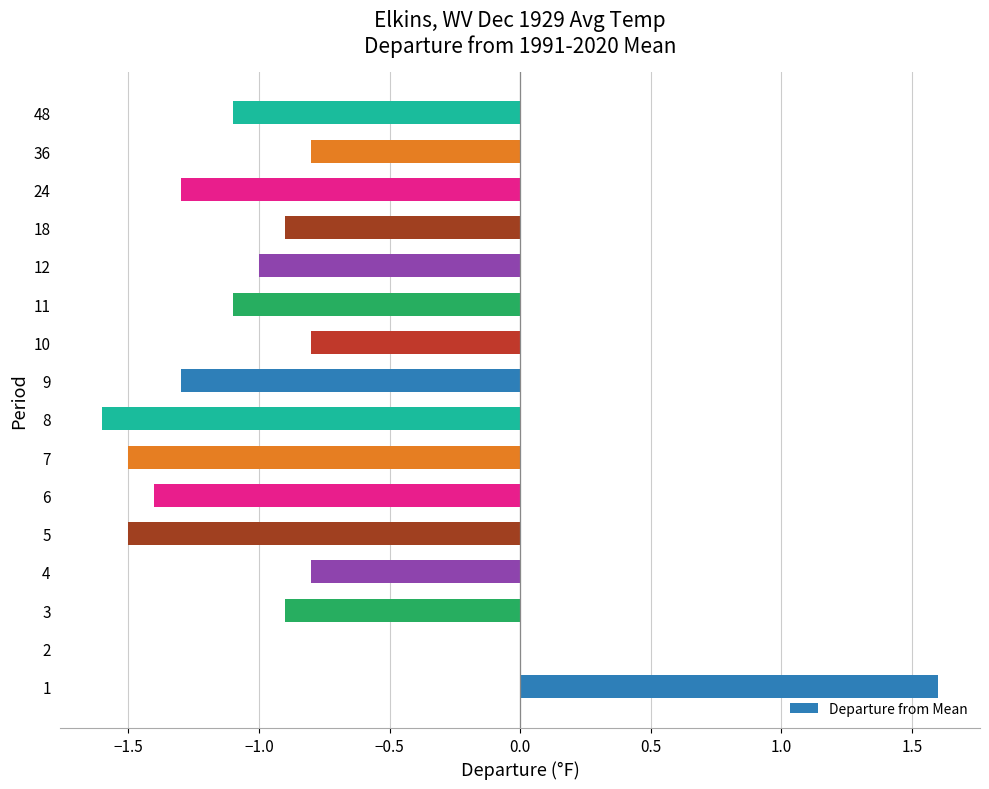

Reading bottom to top, transcribe all the data shown in this chart.

1=1.6	2=0.0	3=-0.9	4=-0.8	5=-1.5	6=-1.4	7=-1.5	8=-1.6	9=-1.3	10=-0.8	11=-1.1	12=-1.0	18=-0.9	24=-1.3	36=-0.8	48=-1.1